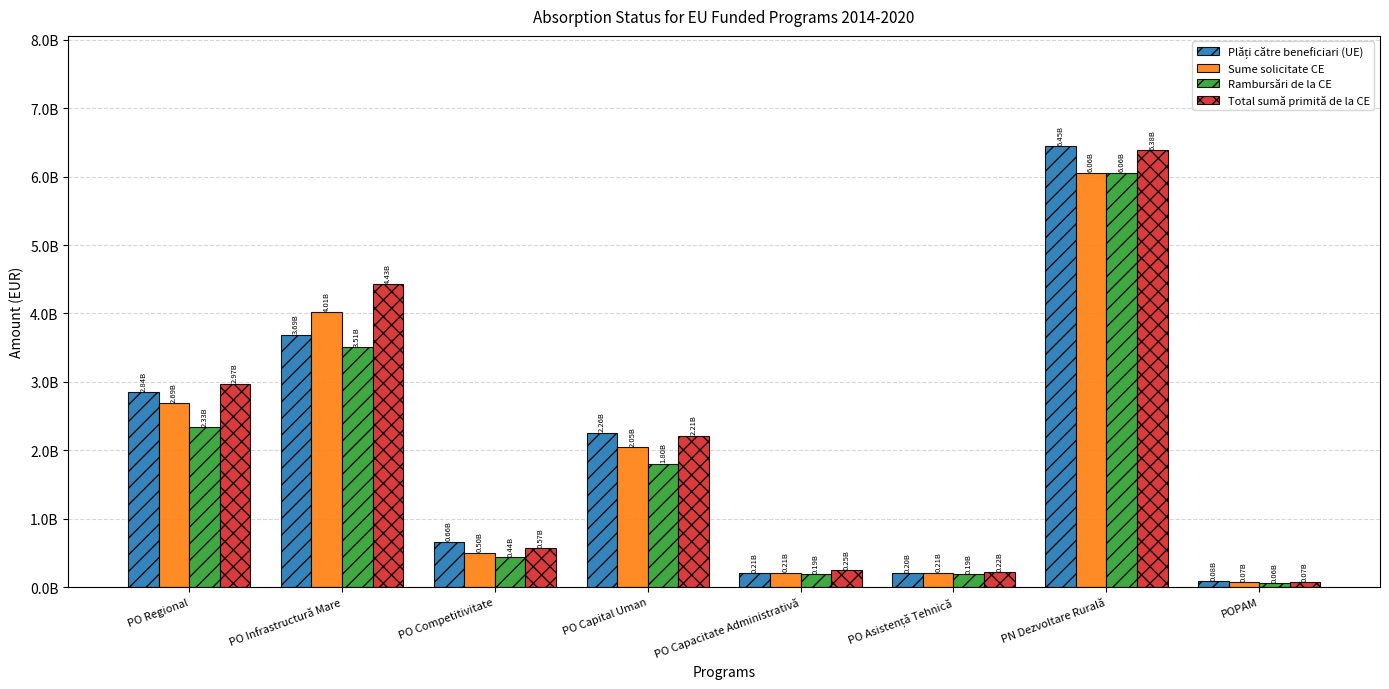

Does the chart contain any negative values?

No